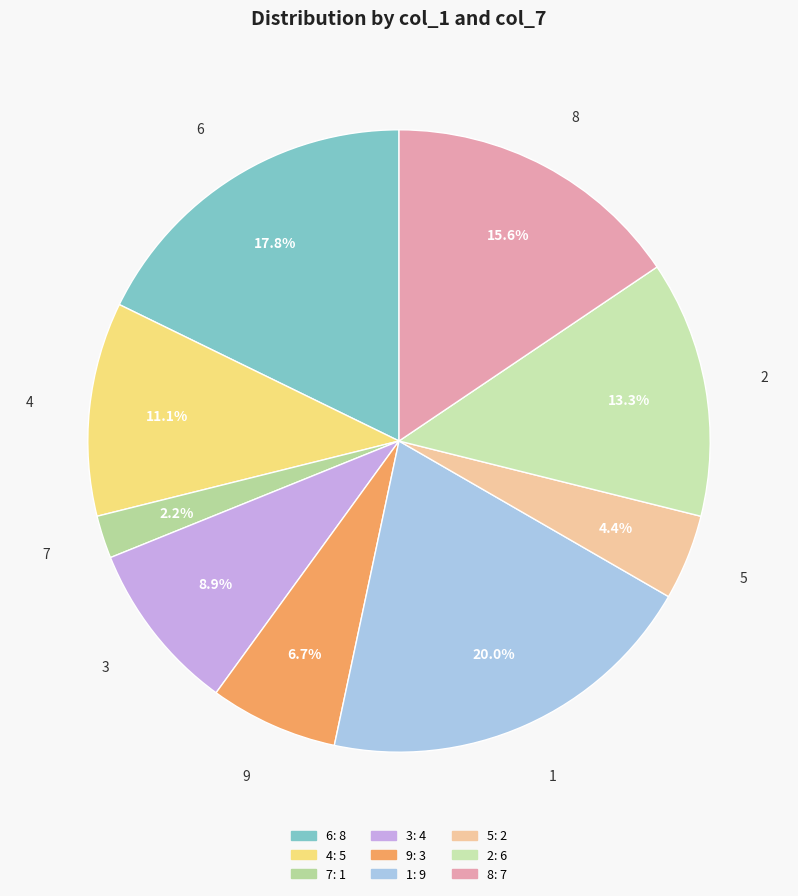

The 1 slice represents 10% of the pie. True or false?

False